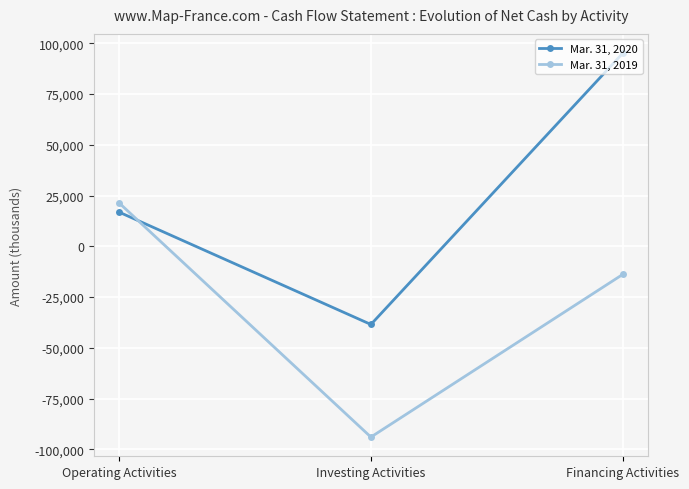

How many distinct data groups are displayed?

2